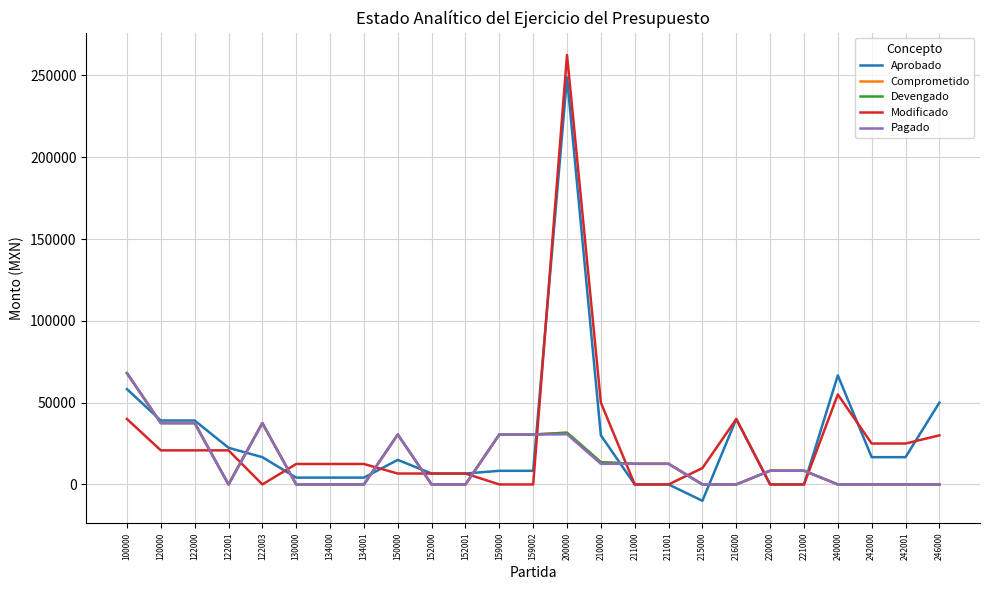

True or false: Pagado and Comprometido cross at least once.

False